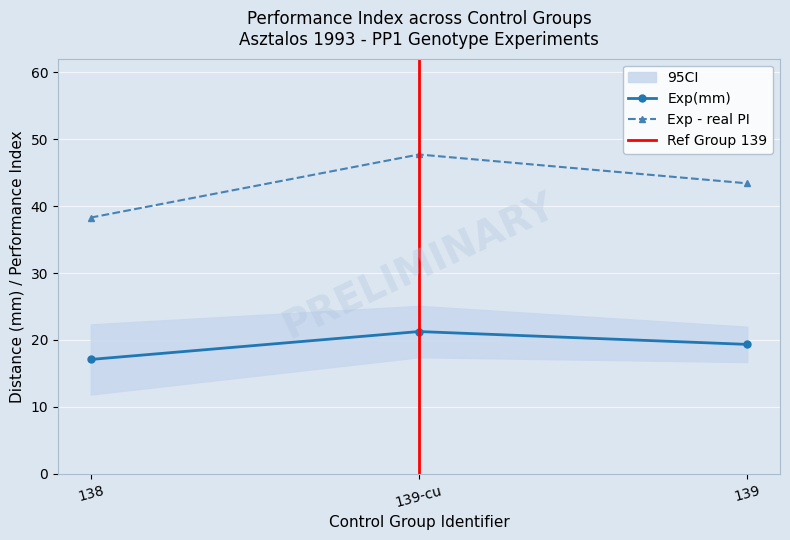

What is the label of the 2nd point from the right?

139-cu